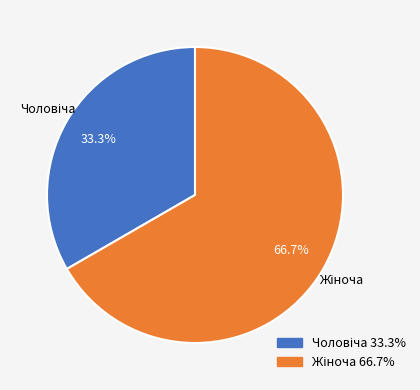

Is there any slice that represents more than half of the pie?

Yes